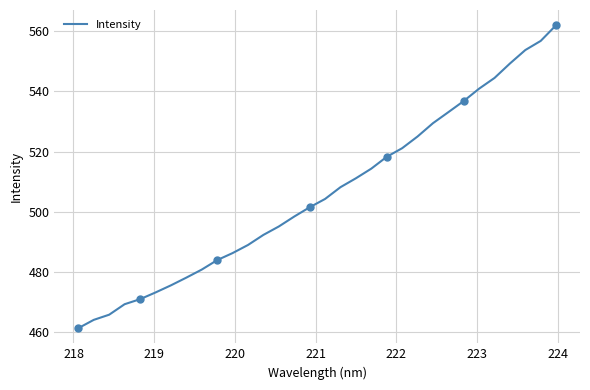

What is the sum of all values?

16194.7